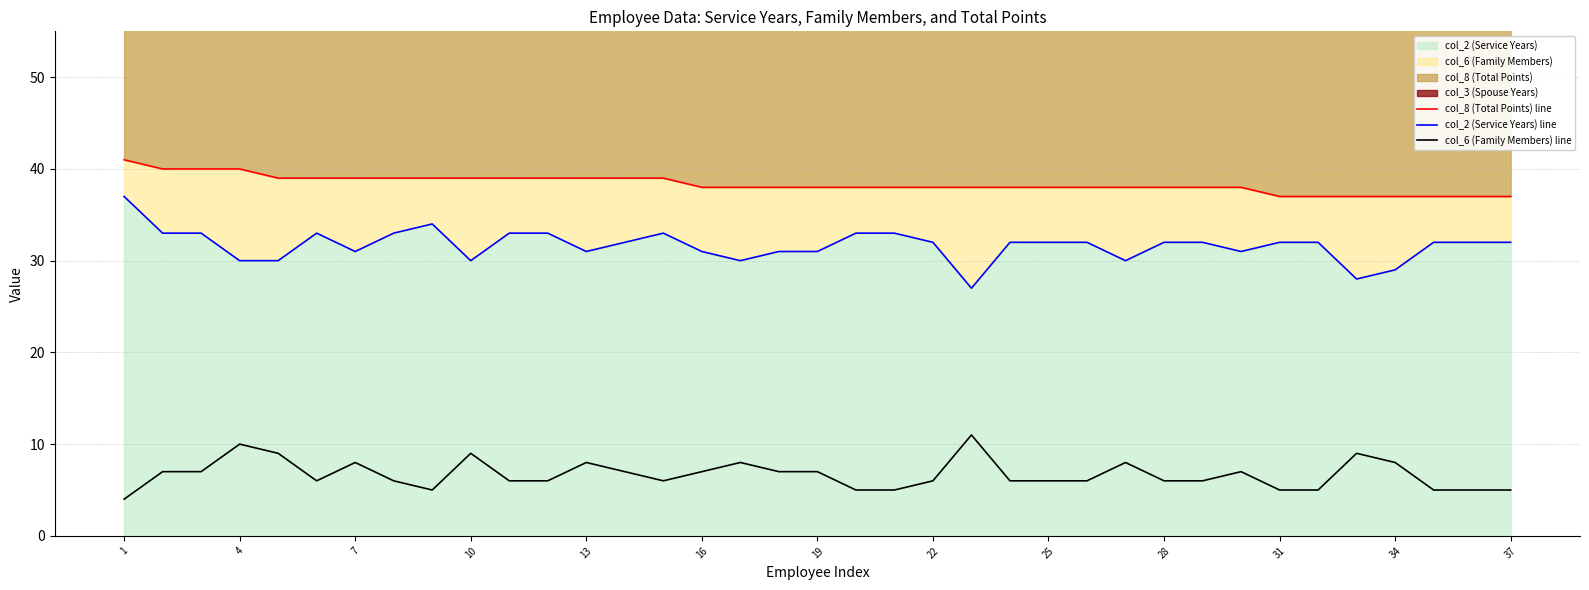

At which category is the sum across all series the highest?

1